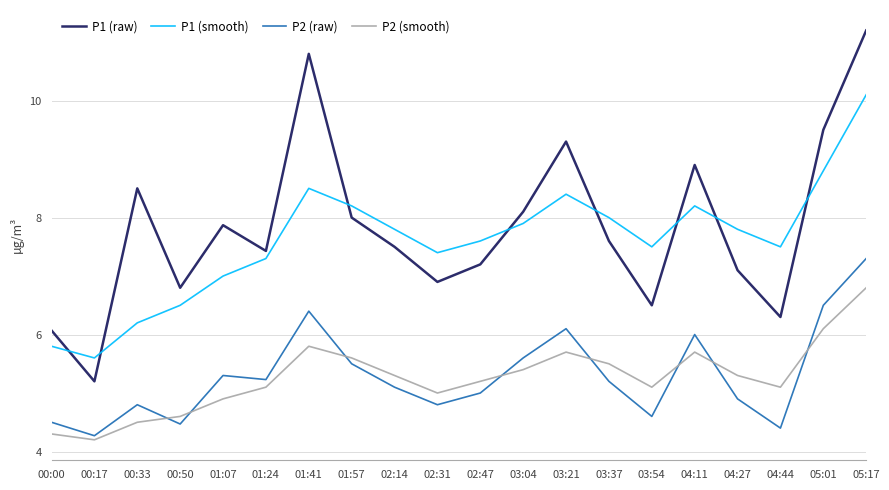

The P1 (raw) series shows 10.1 at 00:50. True or false?

False